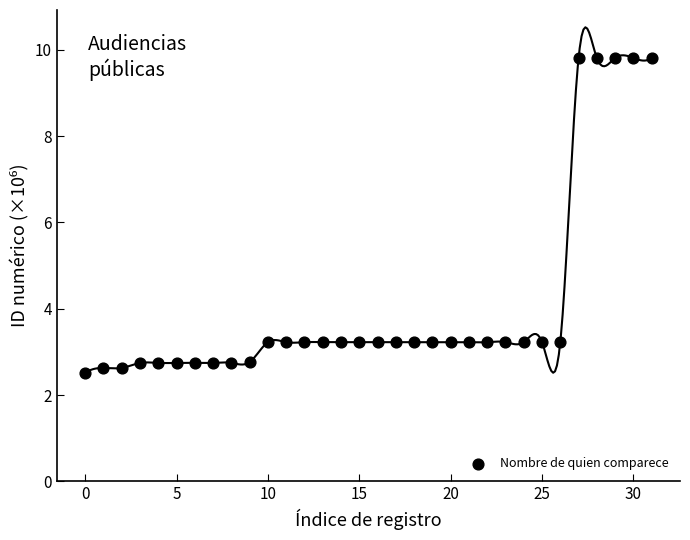

How many points are shown in the scatter plot?

32